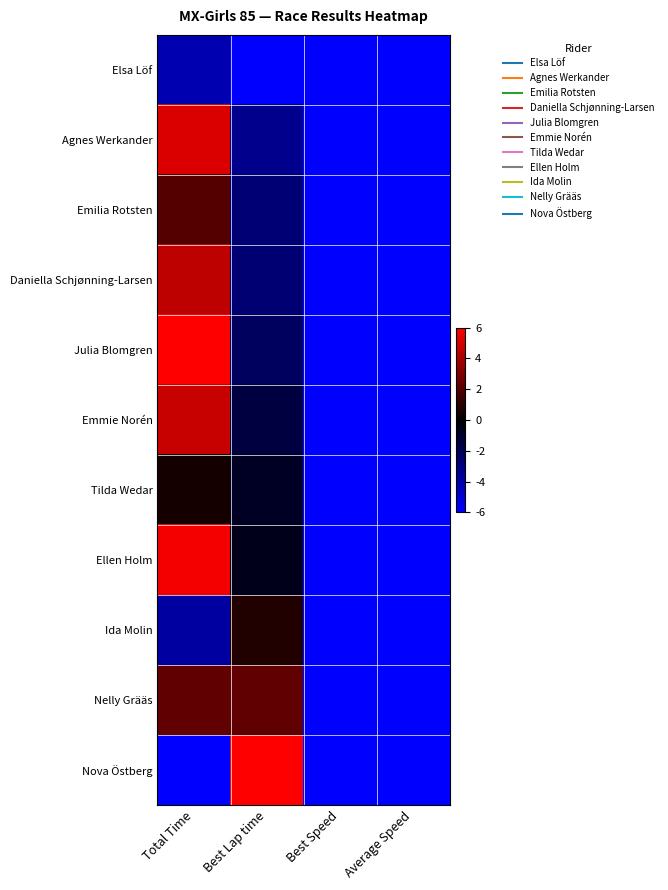

Which series has the largest range (max minus min)?

Julia Blomgren